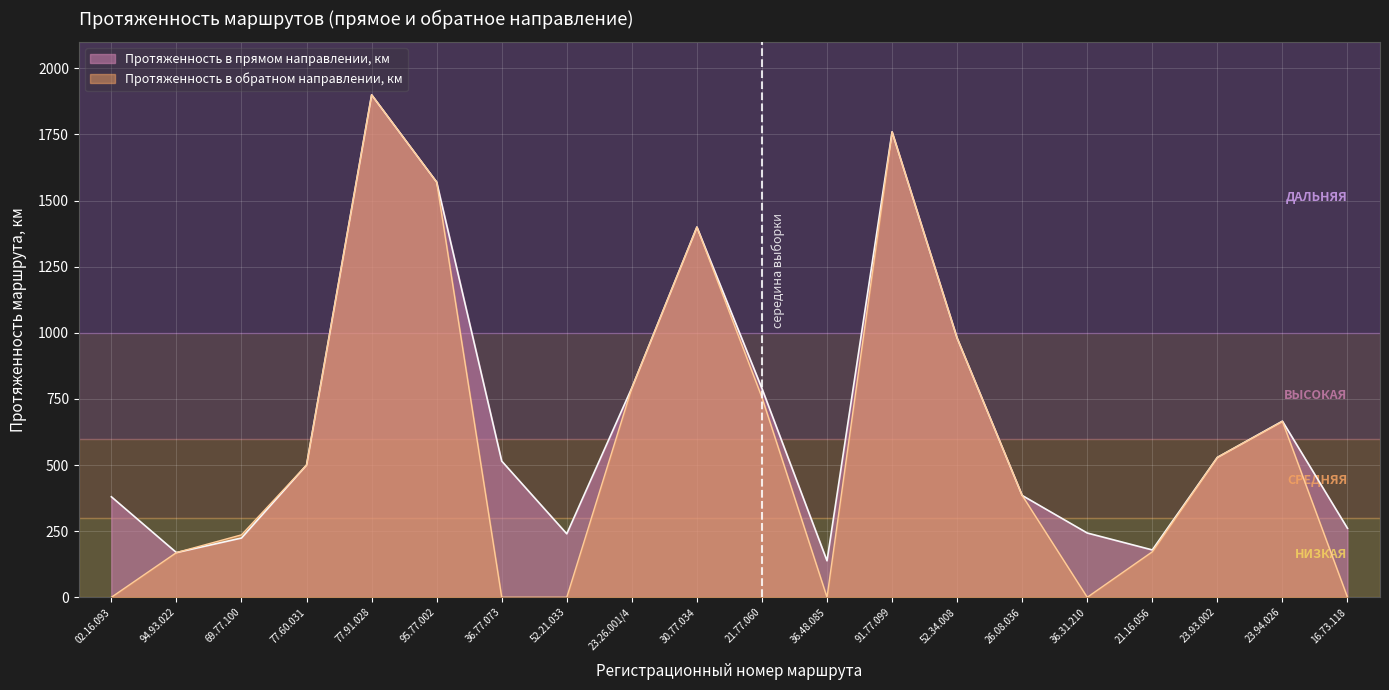

Which series has the largest total across all categories?

Протяженность в прямом направлении, км